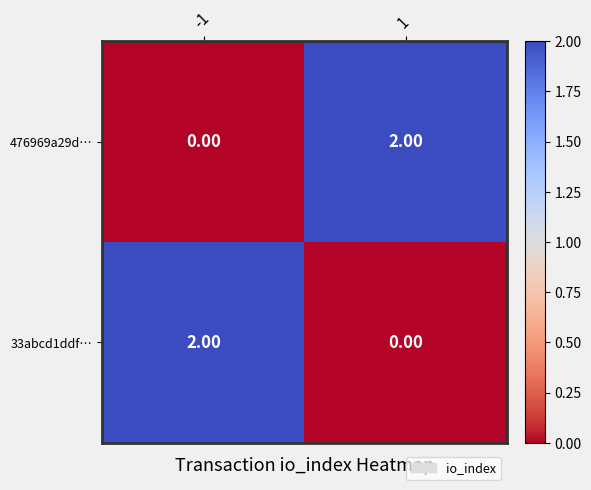

What is the maximum value shown in the chart?

2